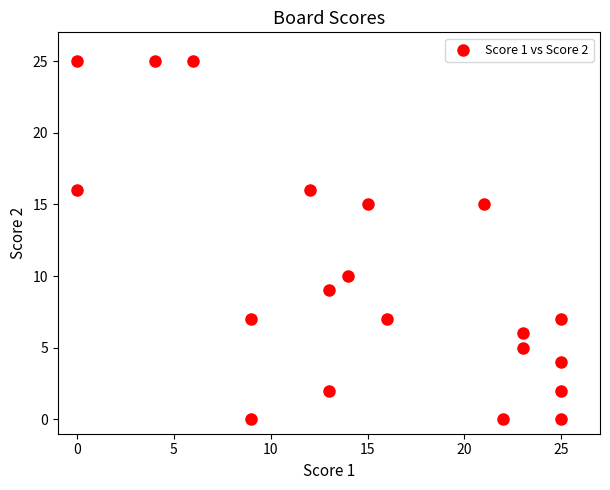

What Y value in the scatter plot is closest to 12?

10